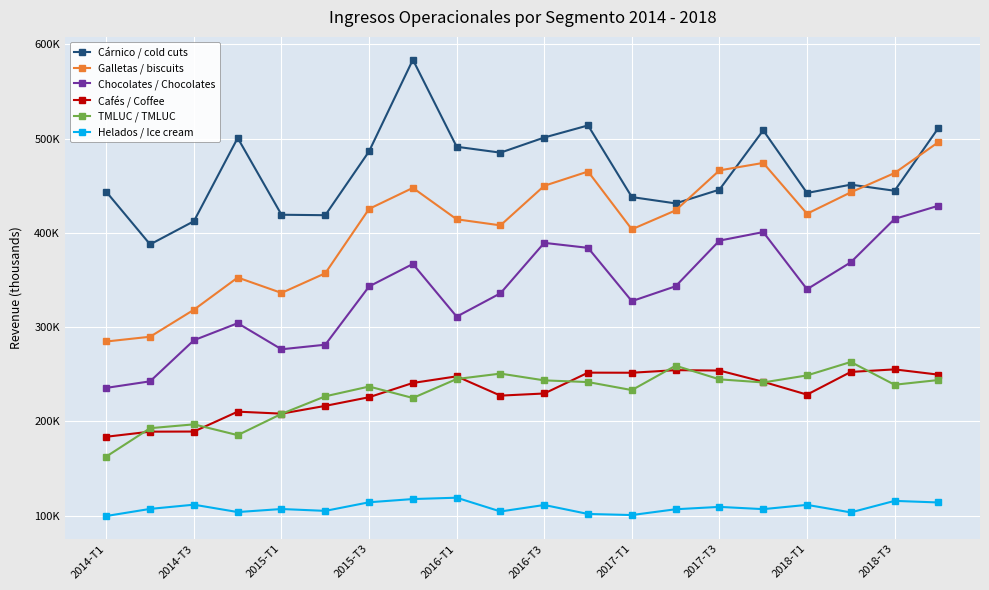

What is the sum of all Galletas / biscuits values?

8142061